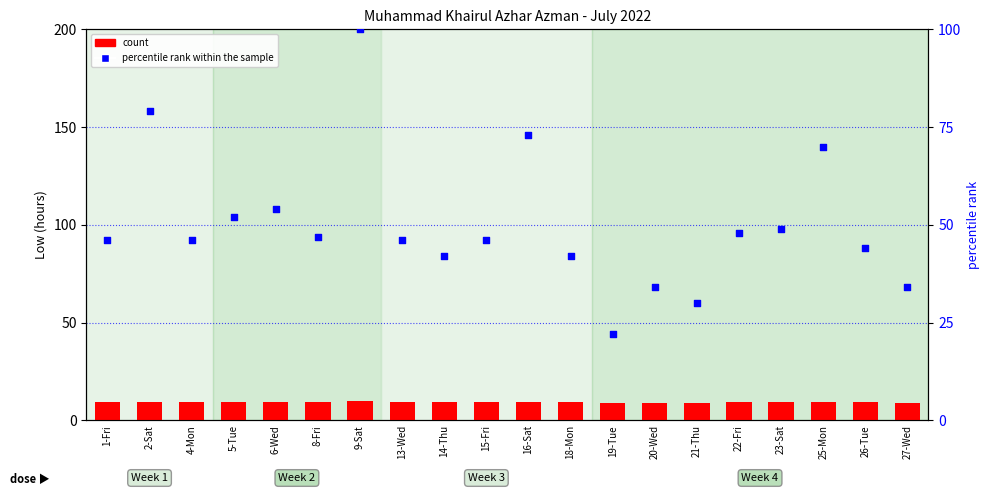

At how many categories does at least one series exceed 90?

1